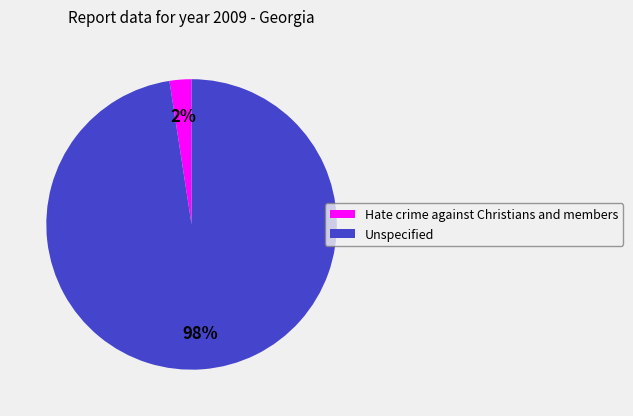

Which has a higher value, Unspecified or Hate crime against Christians and members?

Unspecified